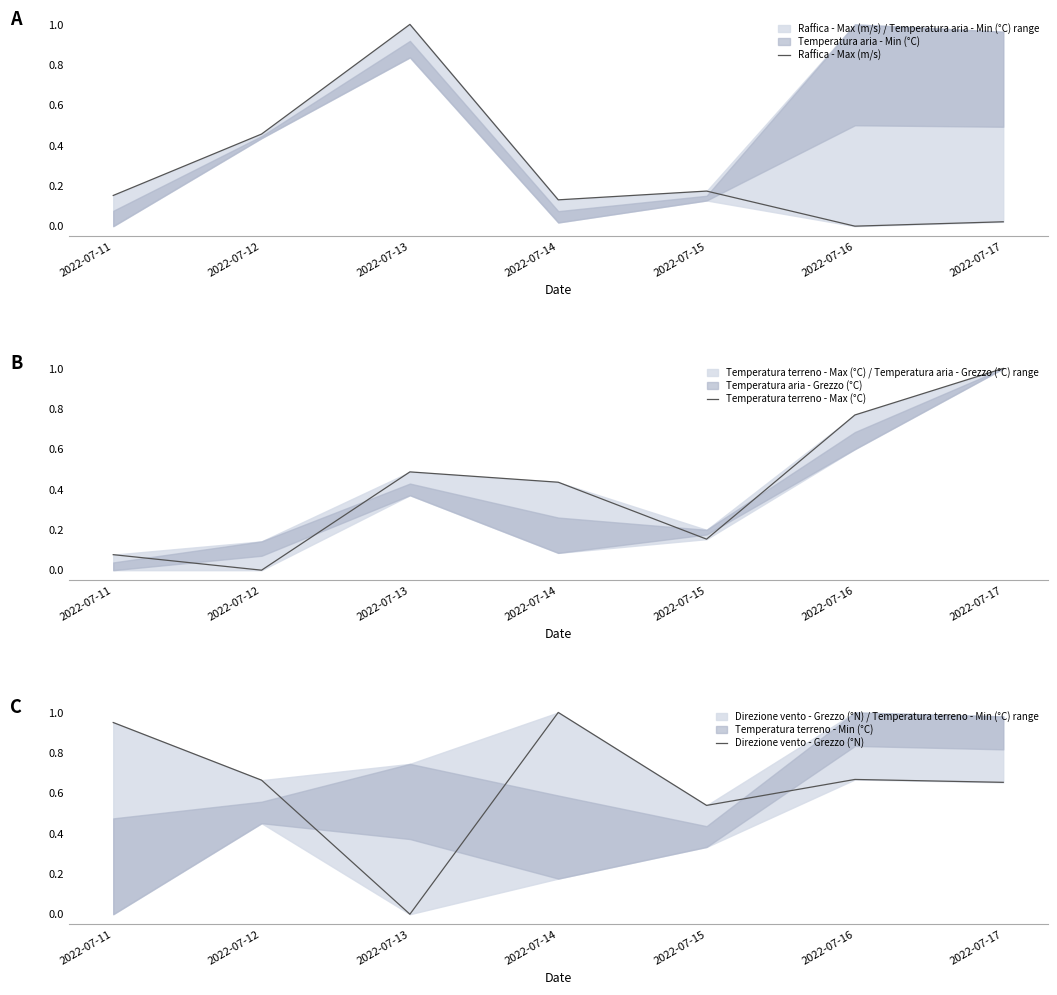

At 2022-07-14, list the series in order from smallest to largest.

Raffica - Max (m/s), Temperatura terreno - Max (°C), Direzione vento - Grezzo (°N)